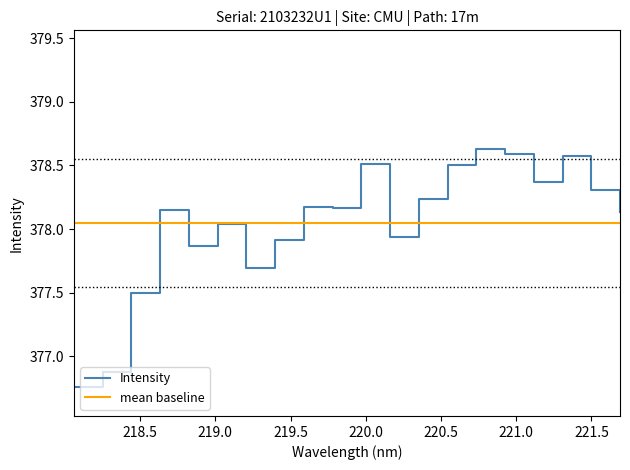

What is the value of the 11th point from the left?

378.5